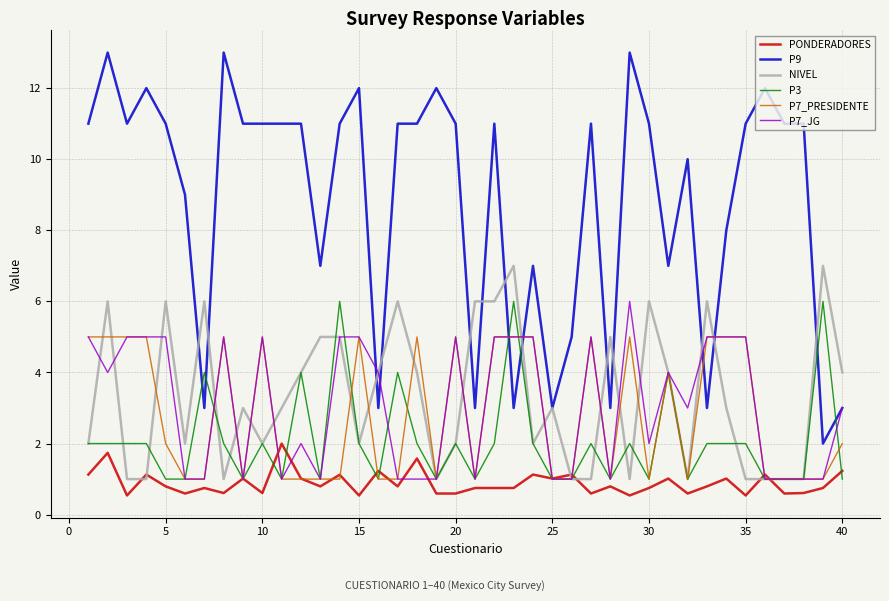

Which series has the largest total across all categories?

P9